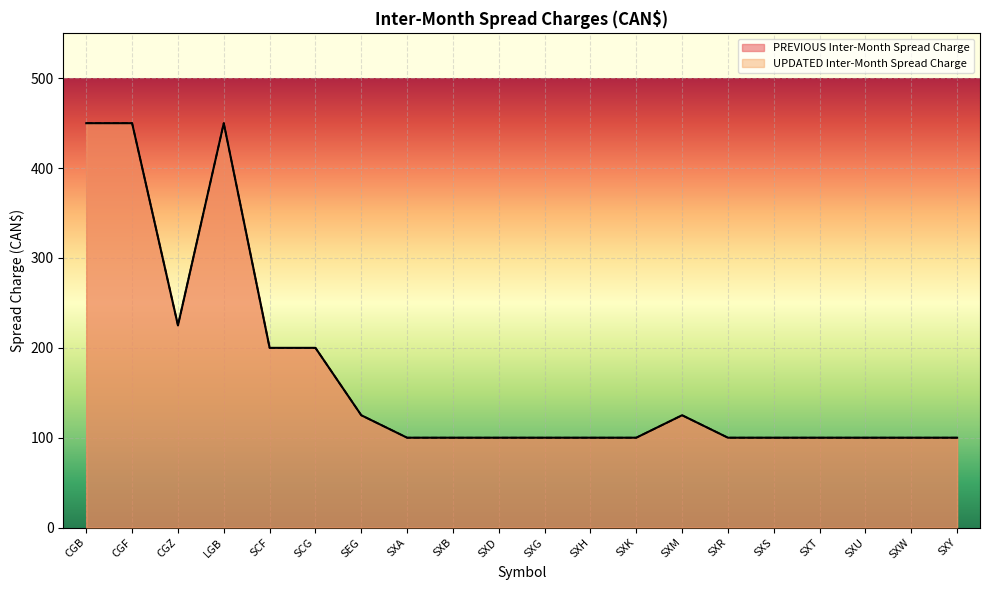

Reading left to right, extract all data points from this chart.

PREVIOUS Inter-Month Spread Charge: 450	450	225	450	200	200	125	100	100	100	100	100	100	125	100	100	100	100	100	100
UPDATED Inter-Month Spread Charge: 450	450	225	450	200	200	125	100	100	100	100	100	100	125	100	100	100	100	100	100